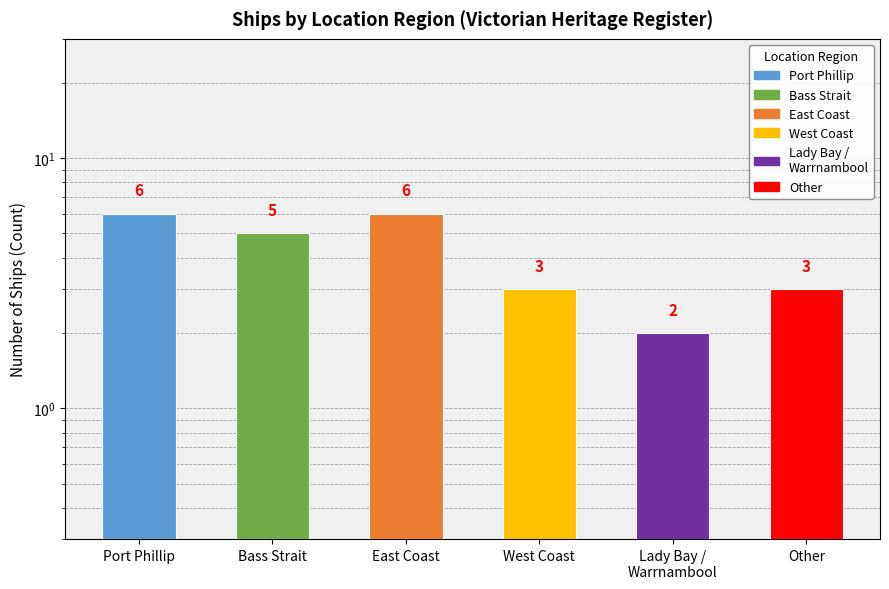

Approximately how many times larger is the value at Port Phillip compared to Lady Bay / Warrnambool?

3.0